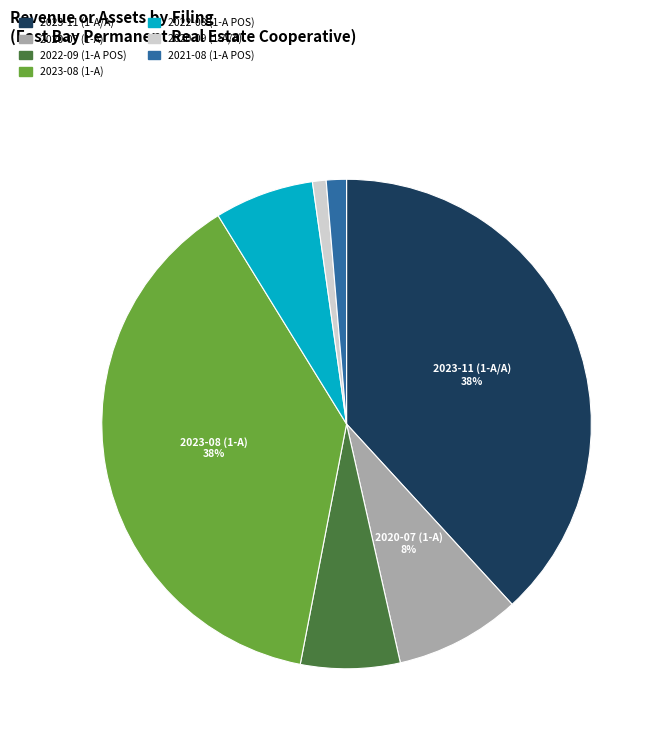

Combined, do 2023-11 (1-A/A) and 2021-08 (1-A POS) account for over 50%?

No